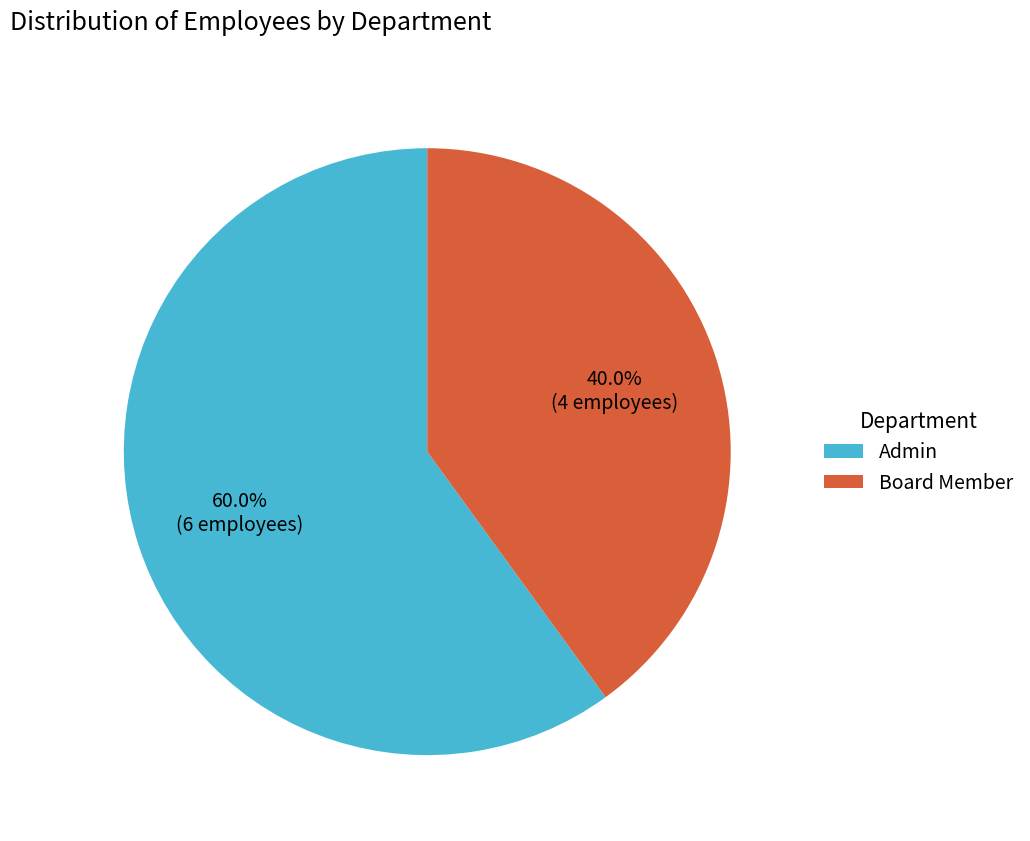

True or false: Admin accounts for 60% of the total.

True